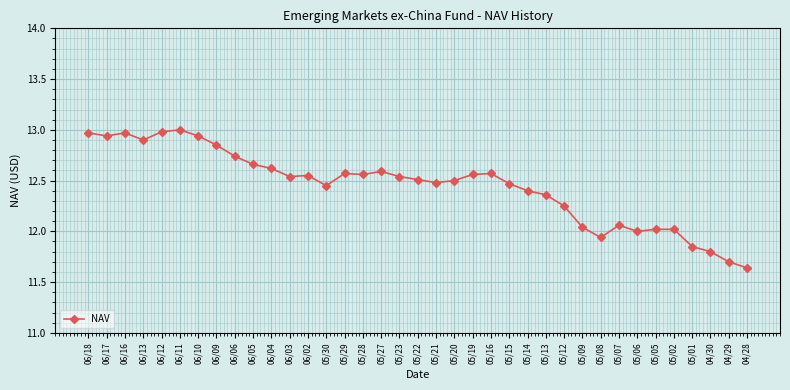

True or false: the data shows 22.6 at 05/27.

False